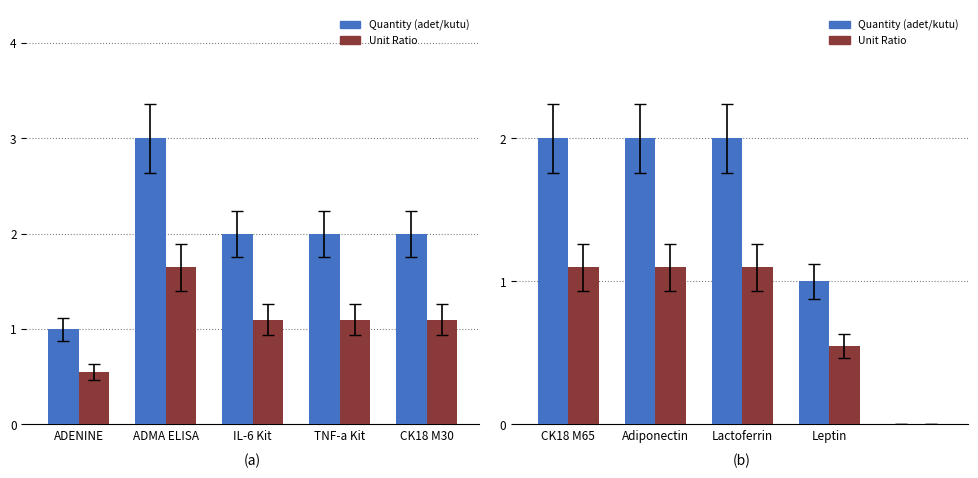

What is the label of the 3rd bar from the left?

Lactoferrin